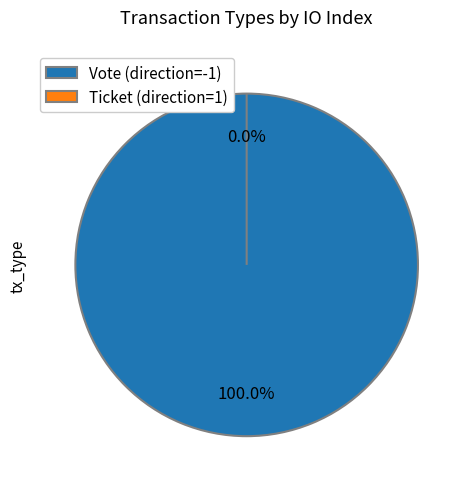

Combined, what portion of the pie is Ticket (direction=1) and Vote (direction=-1)?

100.0%